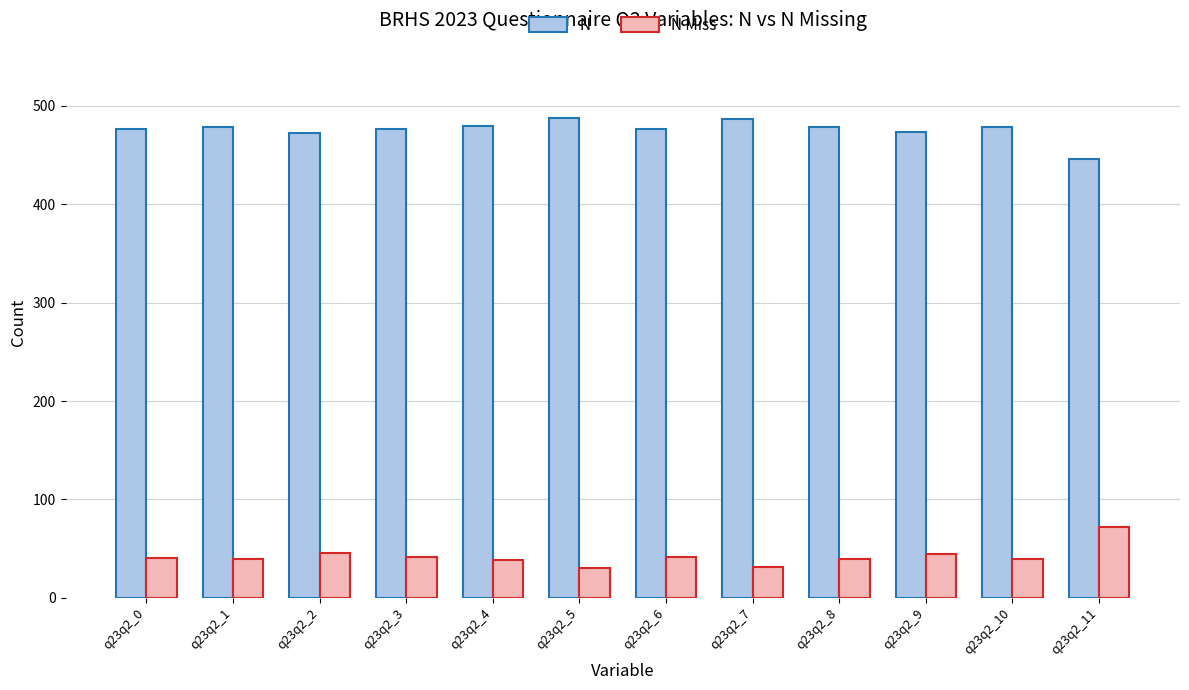

Does the chart contain stacked bars?

No